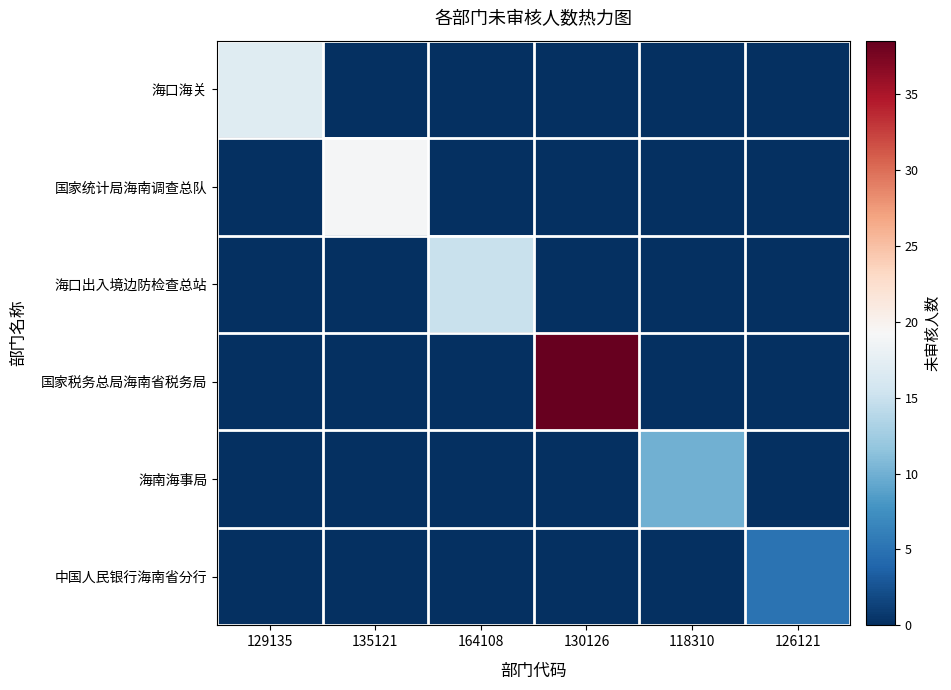

At which category does the chart reach its peak across all series?

130126